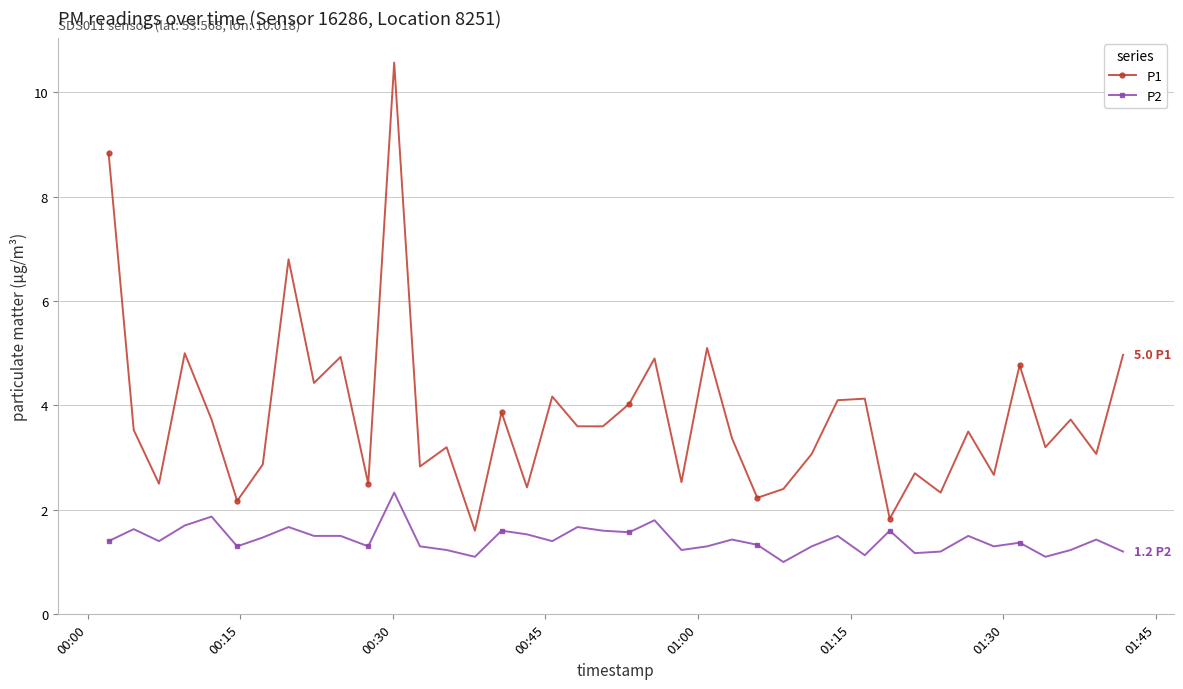

Which series has the largest range (max minus min)?

P1